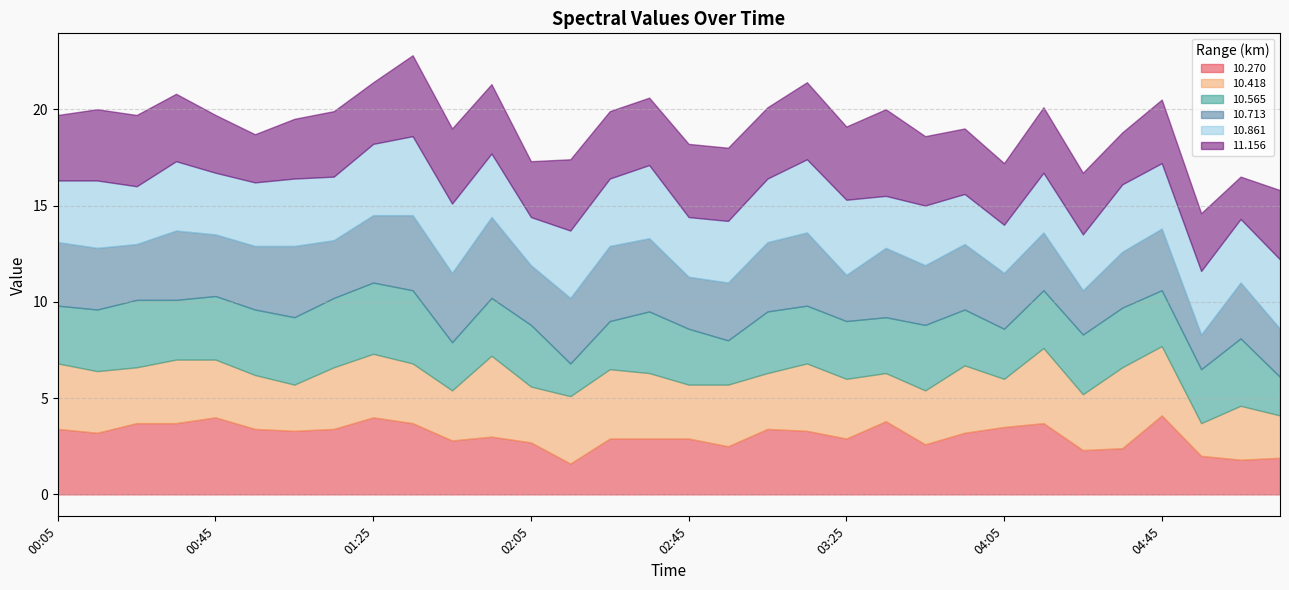

What position from the right is 04:05?

8